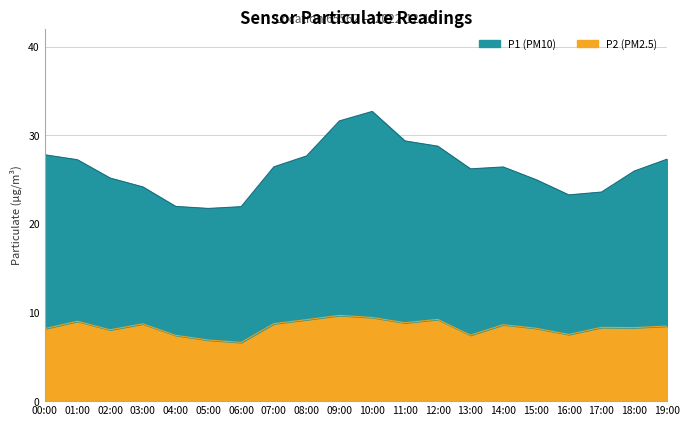

What is the sum of the P2 values at 07:00 and 04:00?

16.2